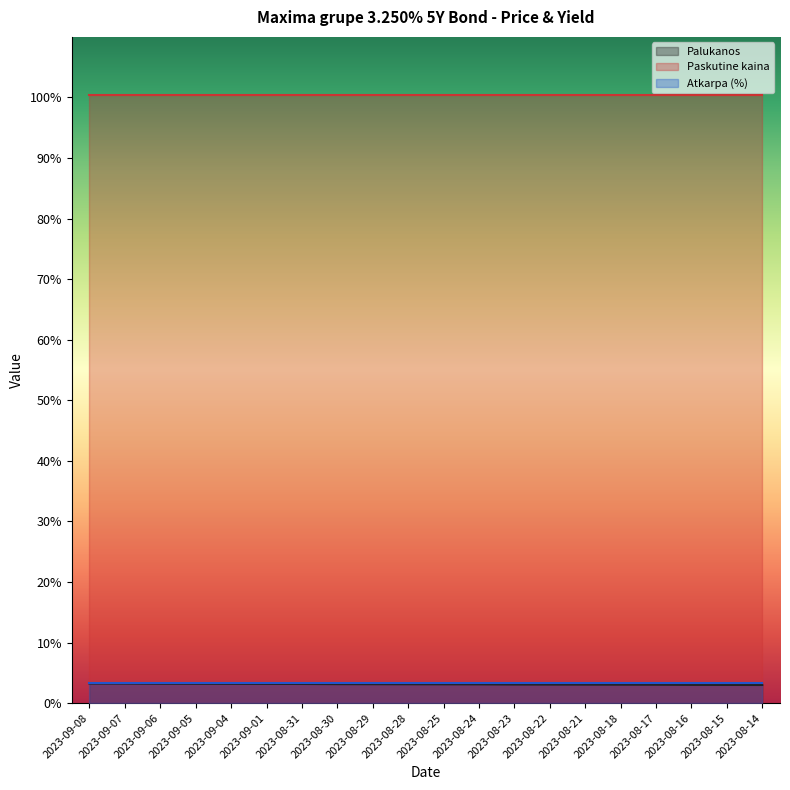

What value does the Paskutine kaina series have at 2023-08-14?

100.4